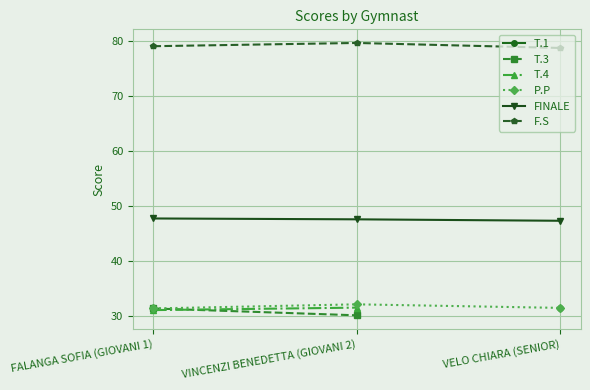

What is the maximum value for P.P?

32.1